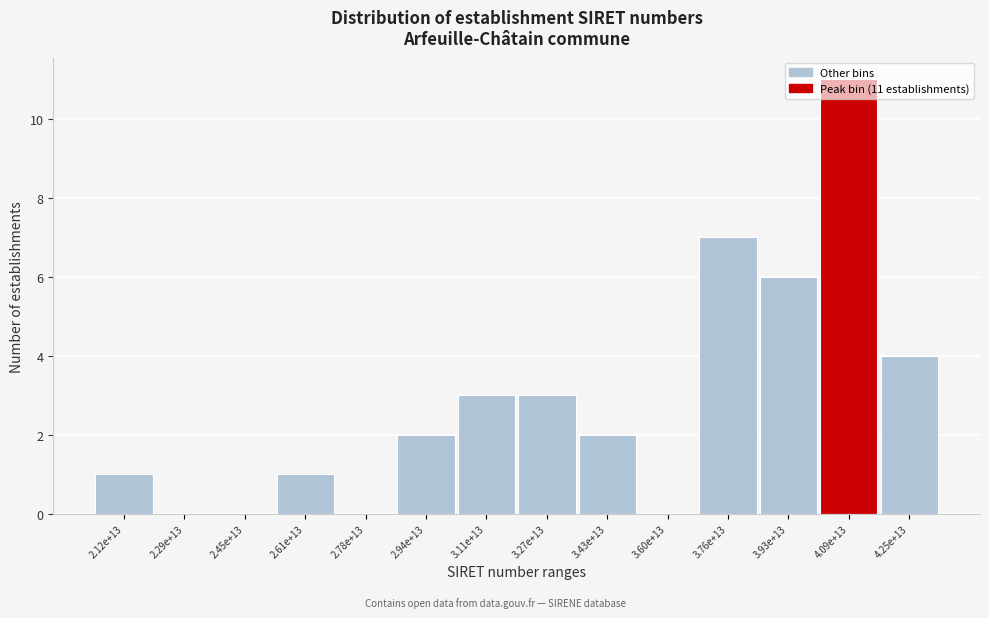

Between 4.25e+13 and 2.29e+13, which is larger?

4.25e+13